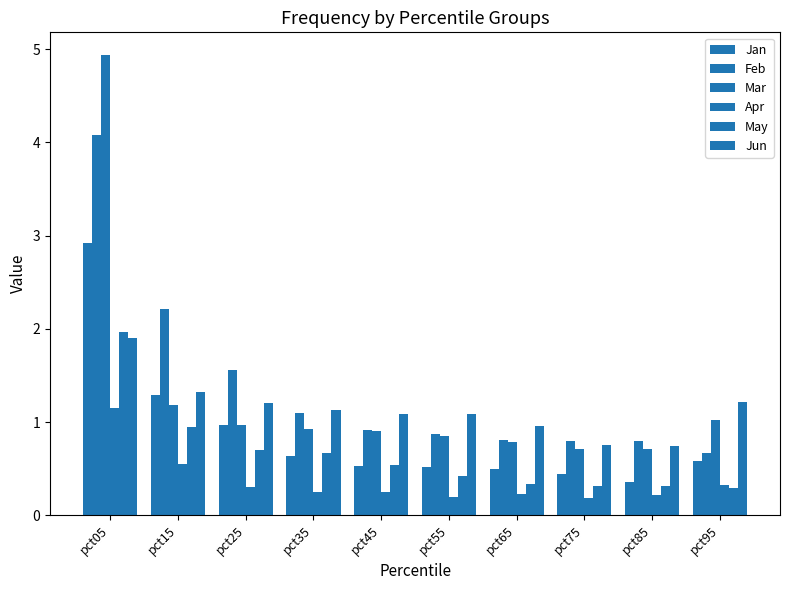

What is the maximum value shown in the chart?

4.9